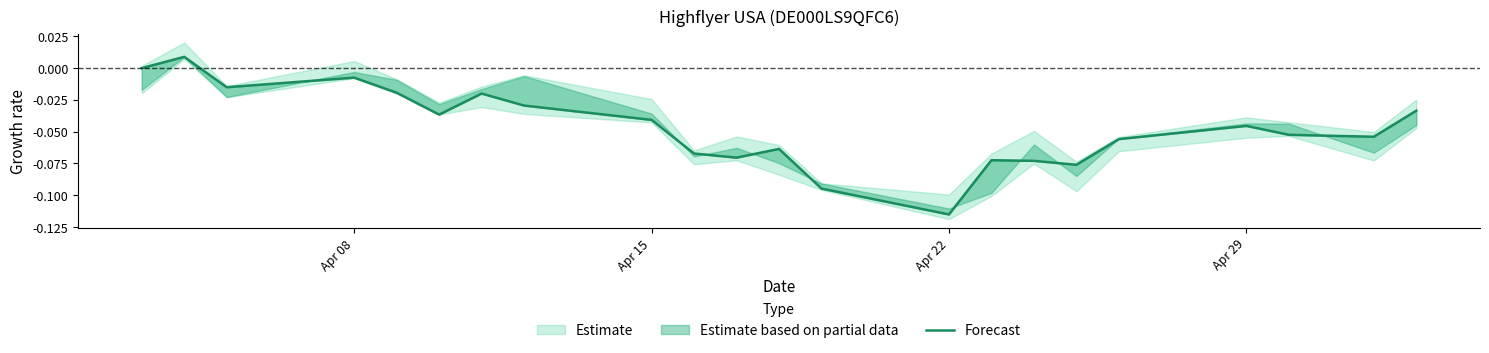

Reading right to left, list all the values displayed in this chart.

-0.0	-0.1	-0.1	-0.0	-0.1	-0.1	-0.1	-0.1	-0.1	-0.1	-0.1	-0.1	-0.1	-0.0	-0.0	-0.0	-0.0	-0.0	-0.0	-0.0	0.0	0.0